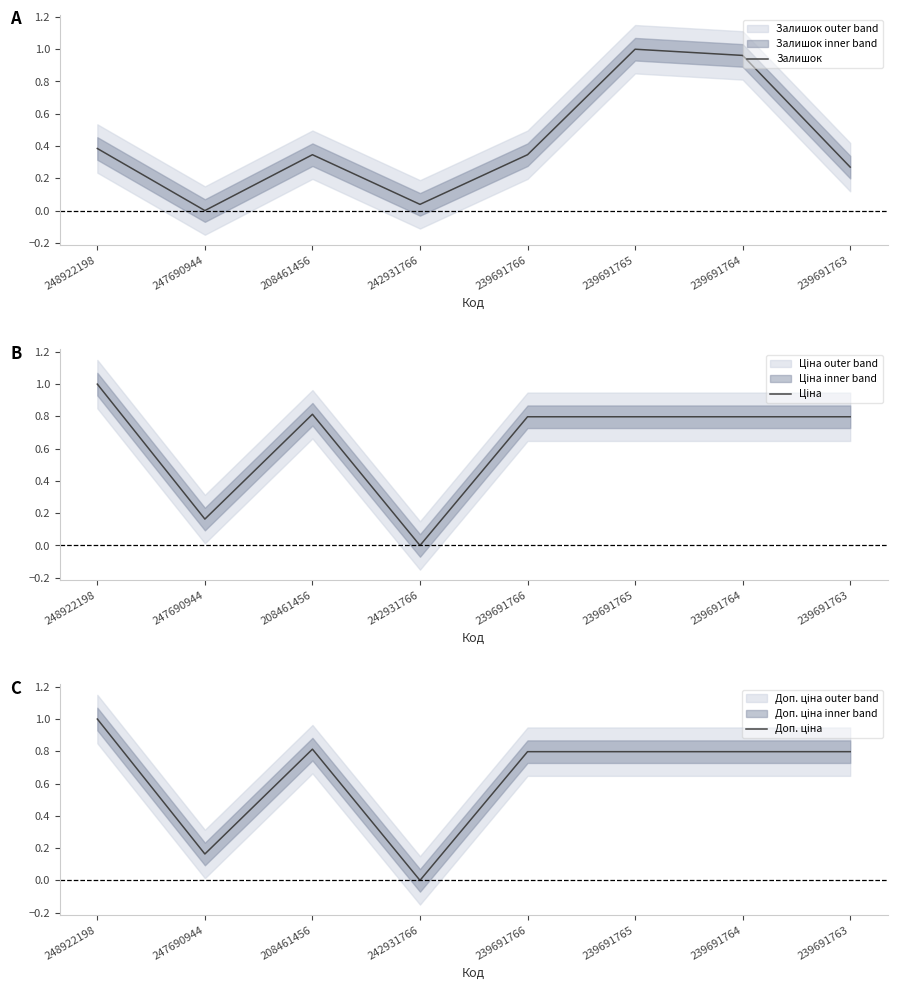

Rank the series at 239691765 from highest to lowest value.

Залишок, Ціна, Доп. ціна